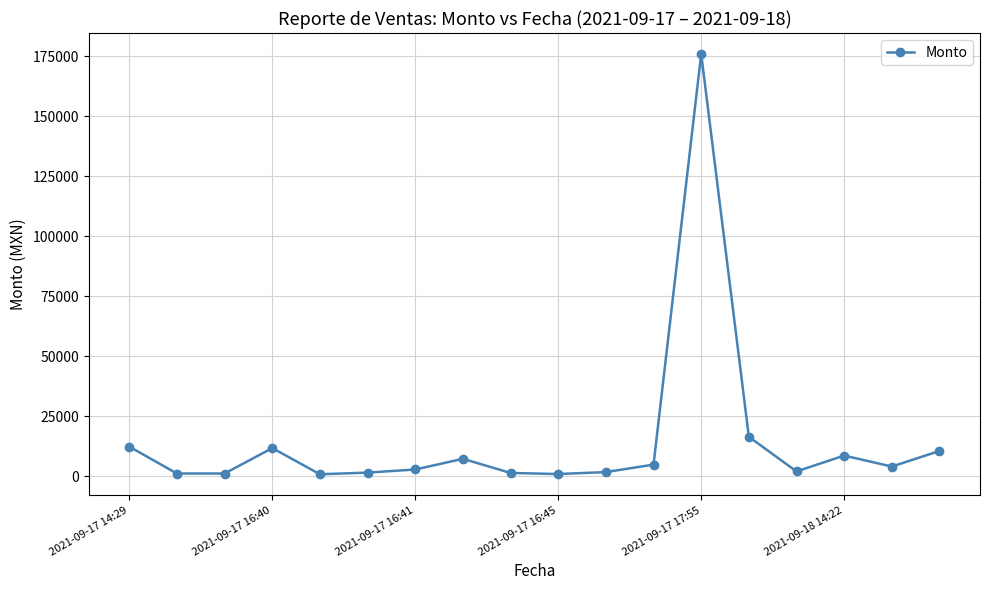

How many series are shown in this chart?

1